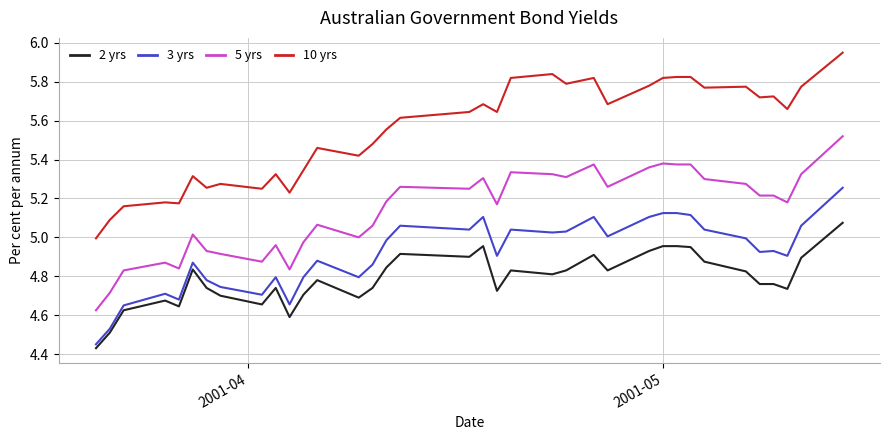

List the series in order of their overall mean, lowest first.

2 yrs, 3 yrs, 5 yrs, 10 yrs